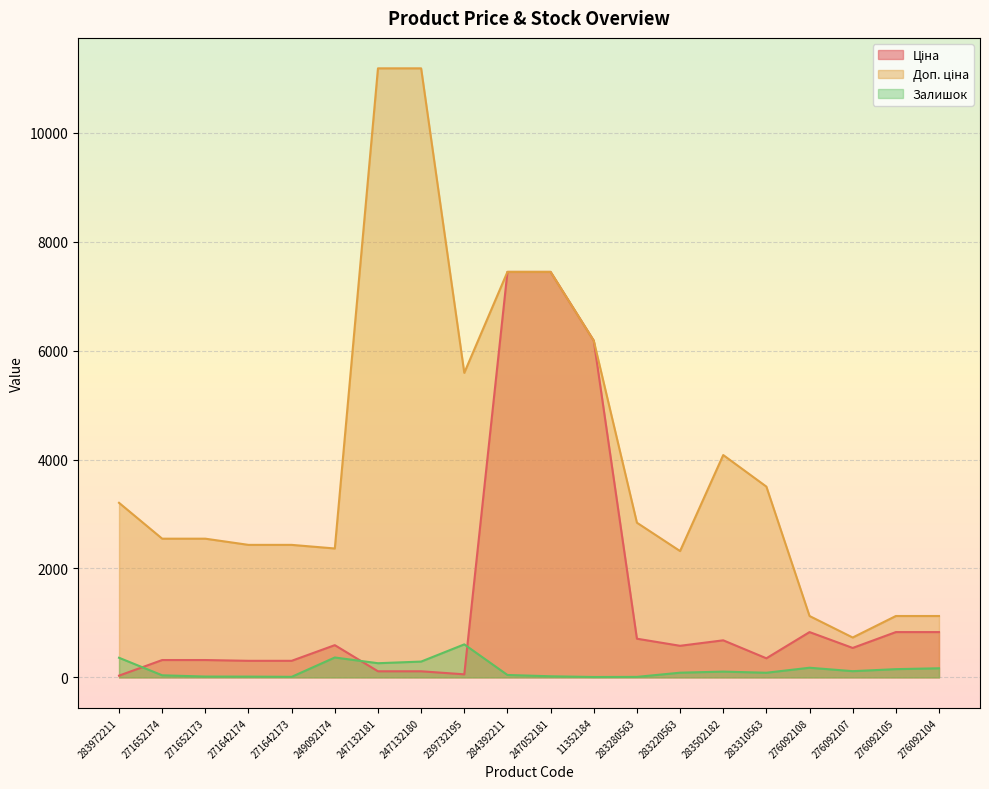

Reading left to right, extract all data points from this chart.

Ціна: 32.0	318.3	318.3	304.1	304.1	591.6	111.8	111.8	55.9	7444.6	7444.6	6182.6	710.0	579.8	680.4	350.2	831.5	540.5	831.5	831.5
Доп. ціна: 3205.0	2546.4	2546.4	2432.8	2432.8	2366.5	11182.0	11182.0	5591.0	7444.6	7444.6	6182.6	2839.8	2319.2	4082.3	3502.5	1126.7	732.0	1126.7	1126.7
Залишок: 360.0	38.0	15.0	14.0	10.0	365.0	260.0	290.0	606.0	44.0	20.0	7.0	9.0	86.0	106.0	85.0	177.0	114.0	151.0	167.0